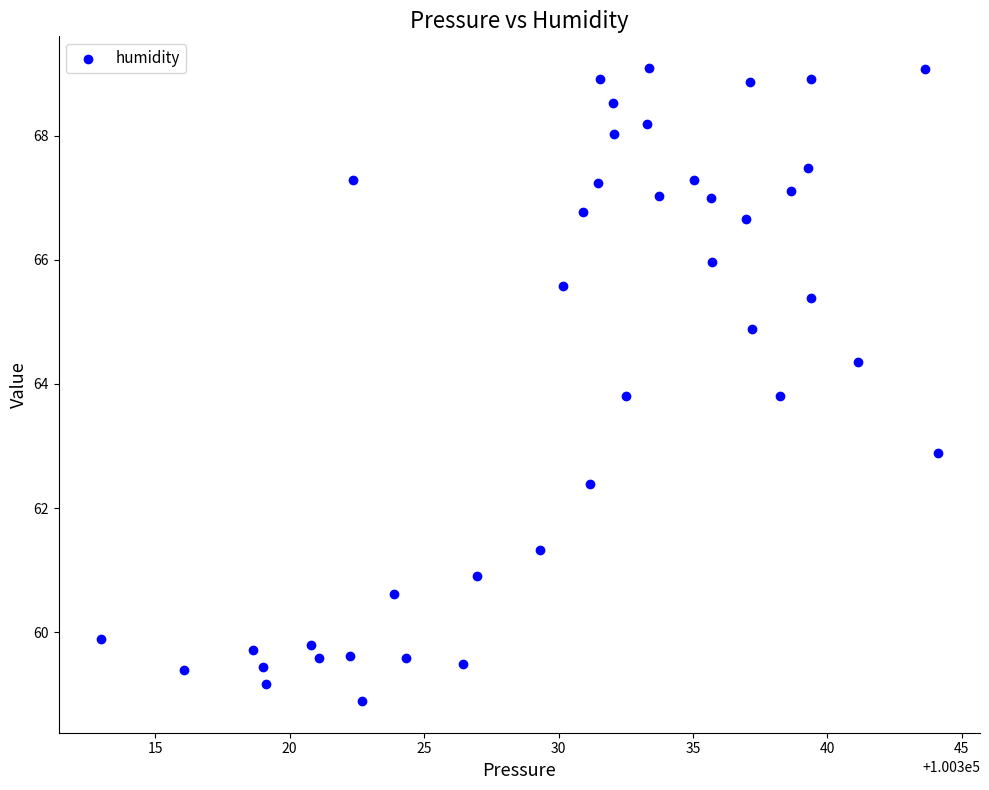

What is the range of X values (max minus min)?

31.1